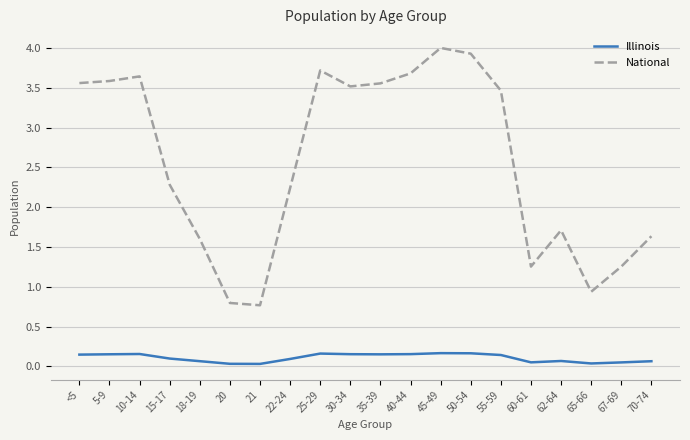

What is the spread (max minus min) of values at 45-49?

3.8